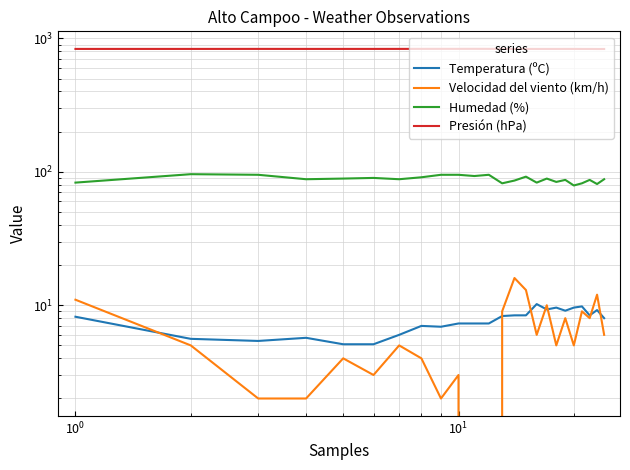

What is the average value of the Velocidad del viento (km/h) series?

6.2